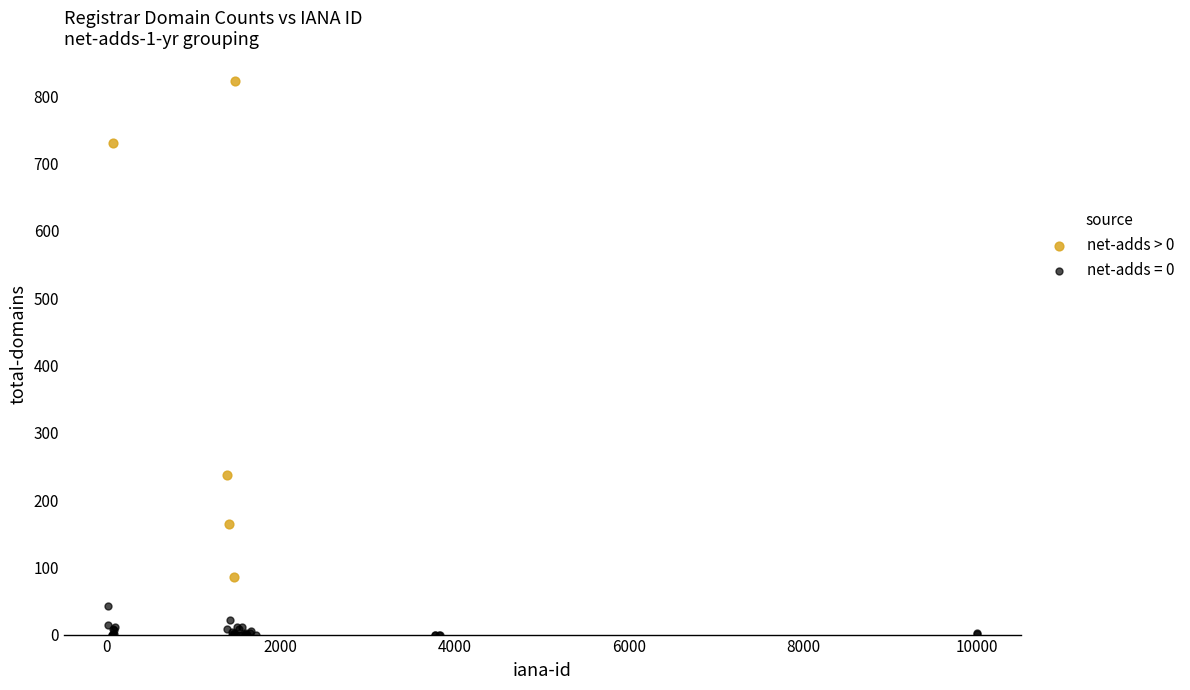

Which series contains the lowest Y value?

net-adds = 0